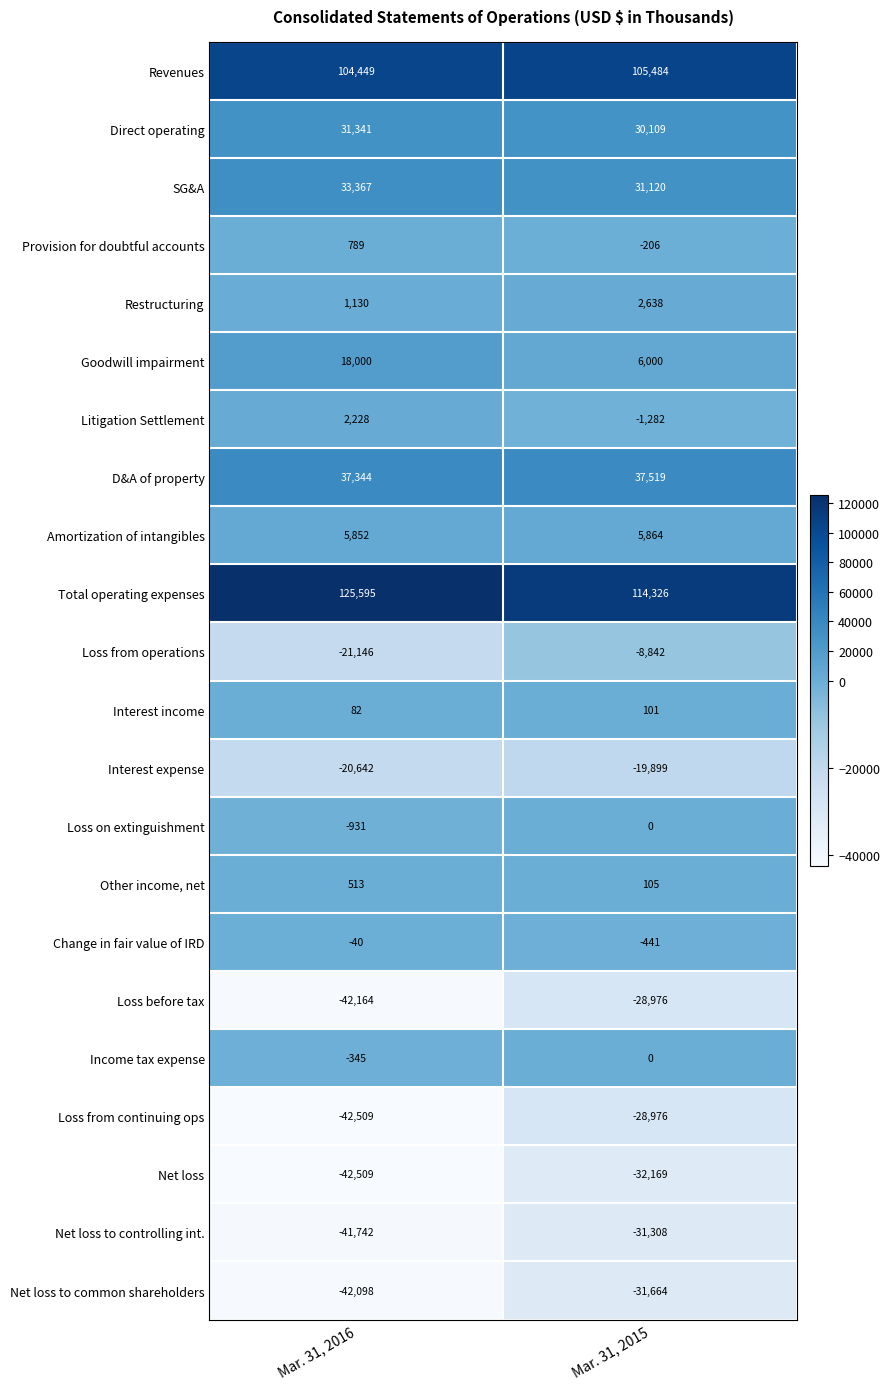

What is the greatest value displayed?

125595